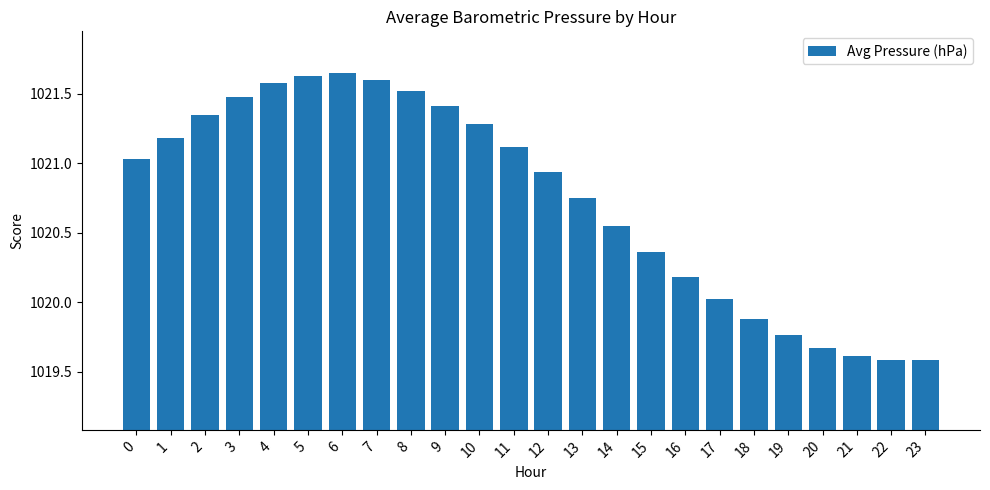

Count the number of values greater than 1021.

12